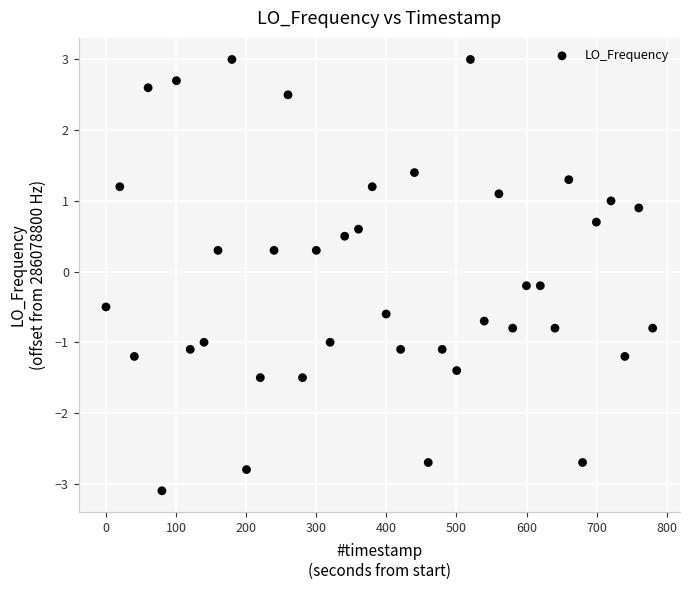

What is the range of Y values (max minus min)?

6.1